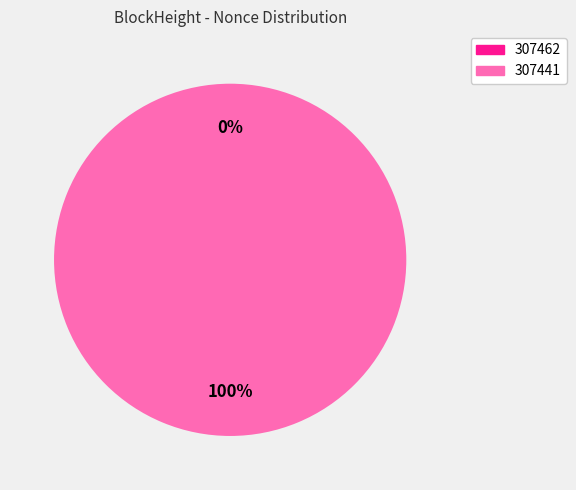

How many segments does this pie chart have?

2